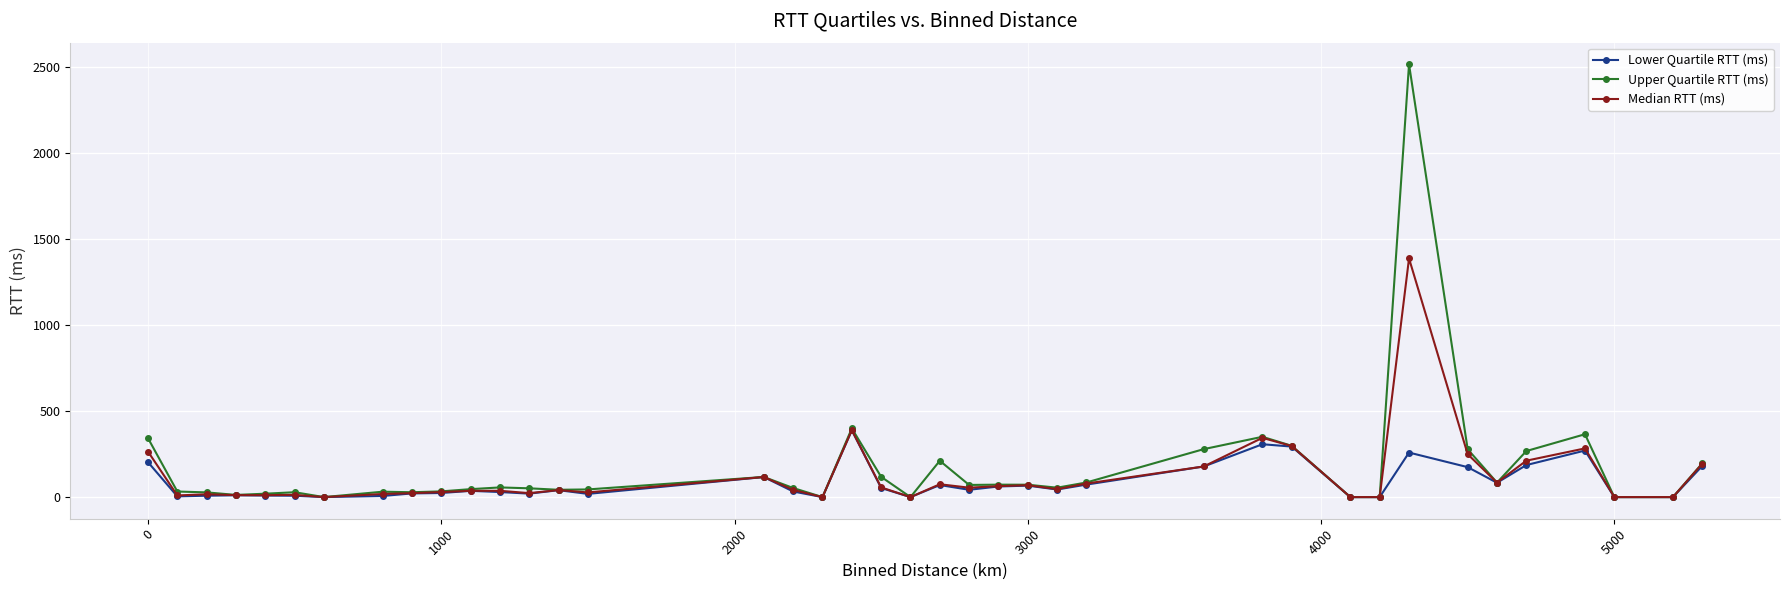

Which series has the widest spread of values?

Upper Quartile RTT (ms)